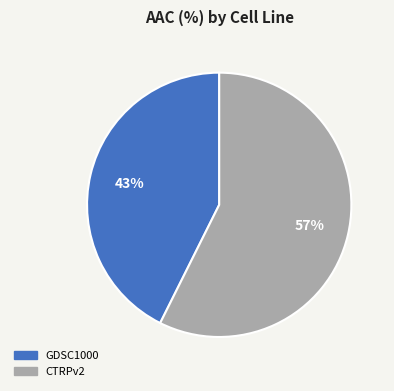

Which slice is the smallest?

GDSC1000